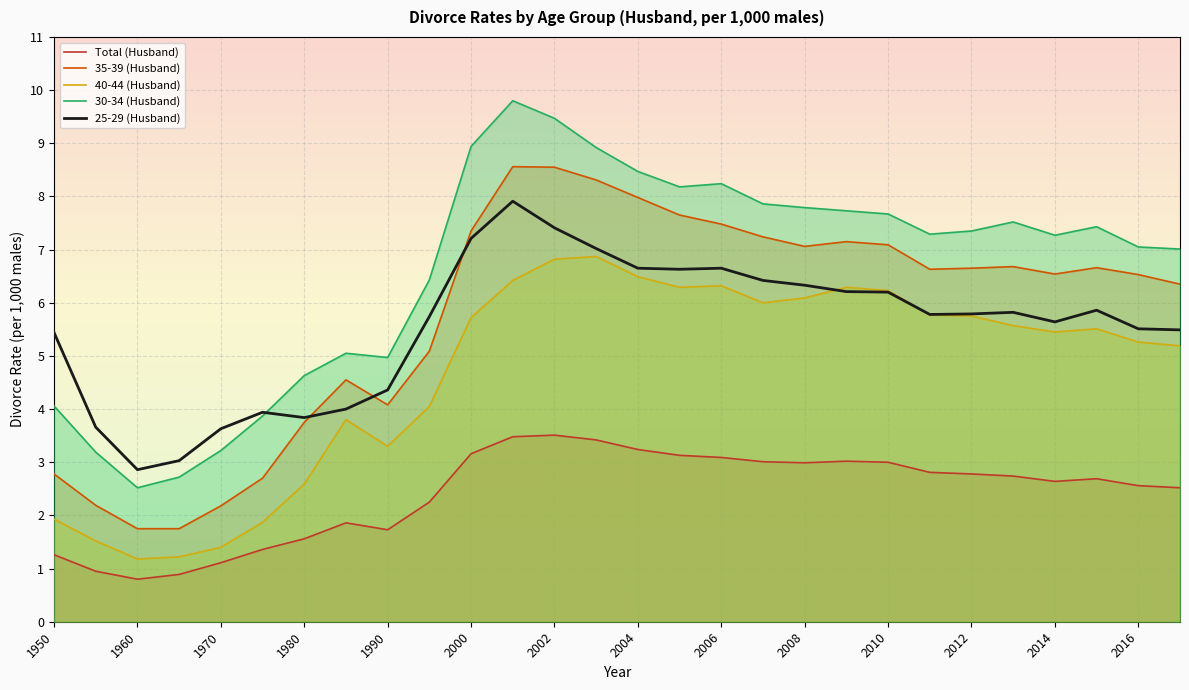

Rank the series by their maximum value, from highest to lowest.

30-34 (Husband), 35-39 (Husband), 25-29 (Husband), 40-44 (Husband), Total (Husband)